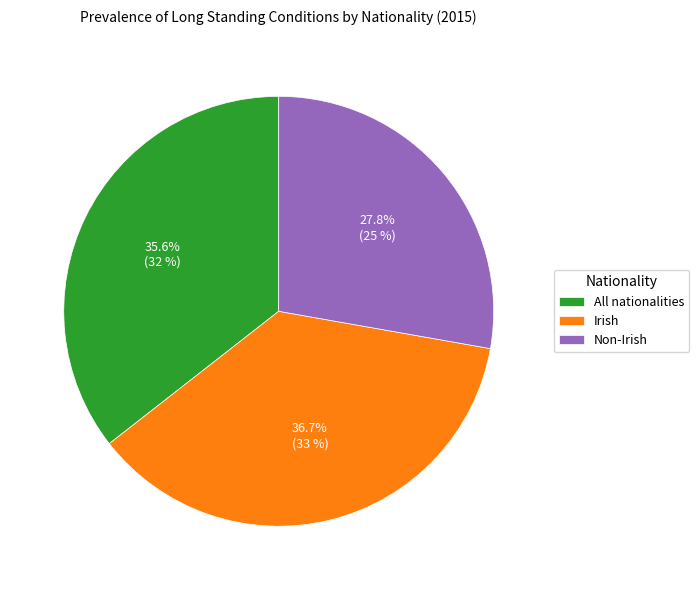

What portion of the pie excludes All nationalities?

64.4%